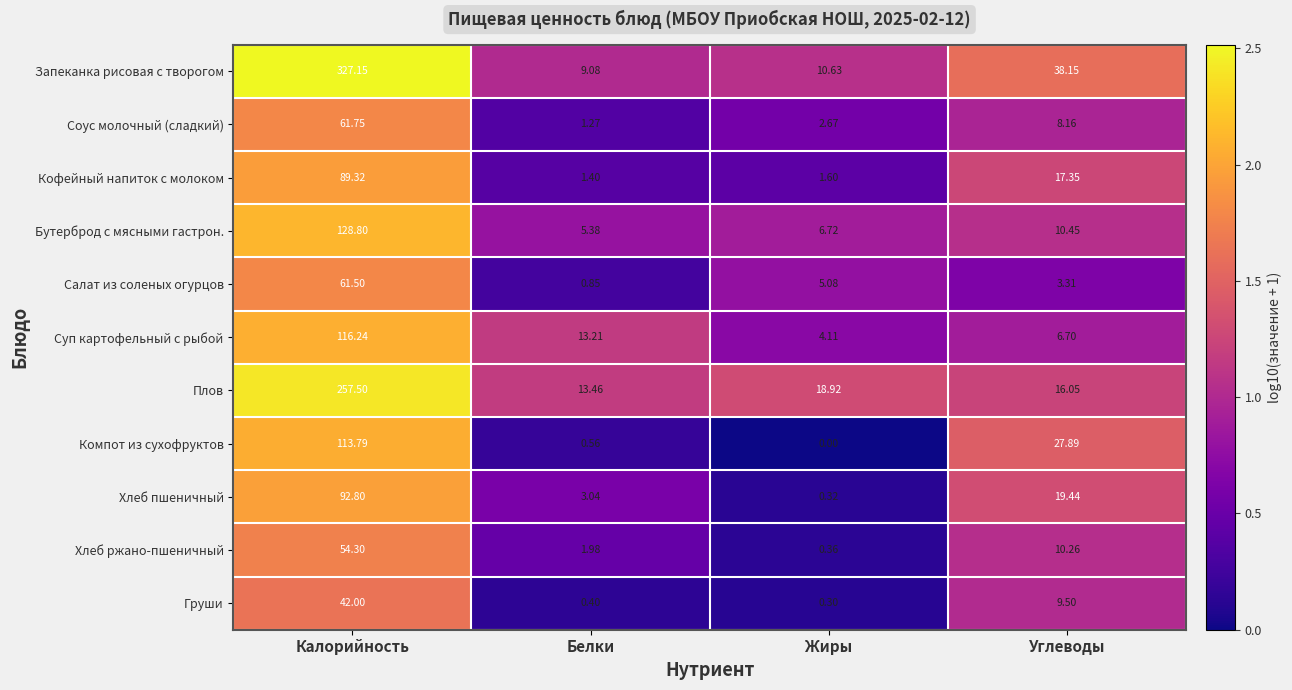

Which category has the lowest value in the Соус молочный (сладкий) series?

Белки